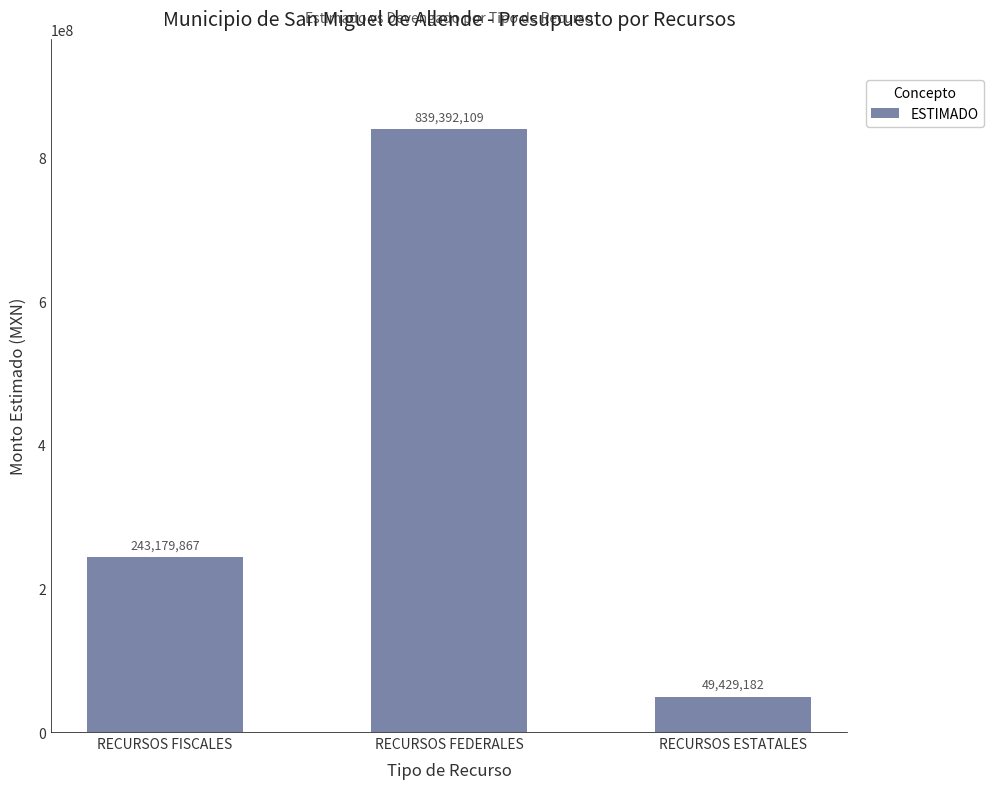

The value at RECURSOS FISCALES is 48646316.7. True or false?

False